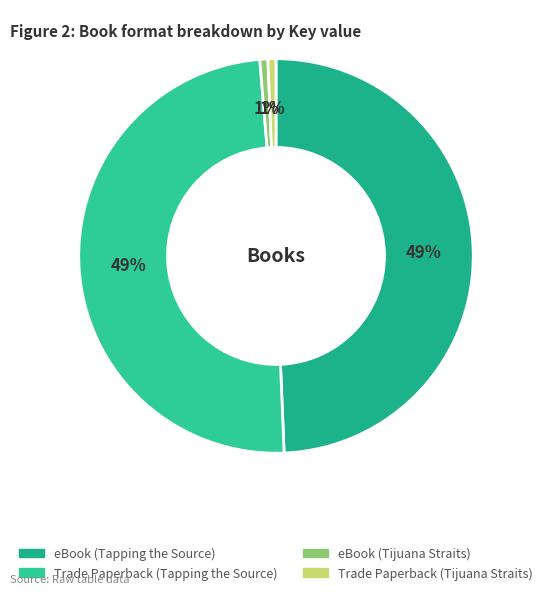

How many segments does this pie chart have?

4